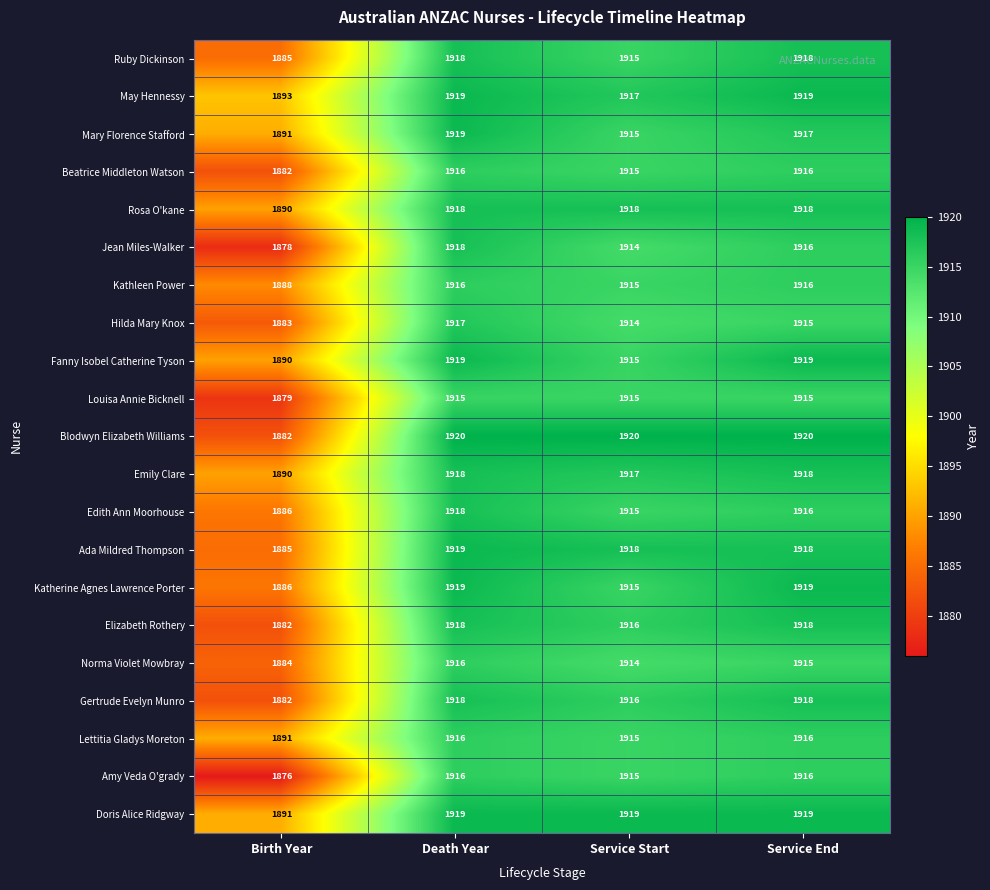

What is the difference between the second highest and minimum values in the Jean Miles-Walker series?

38